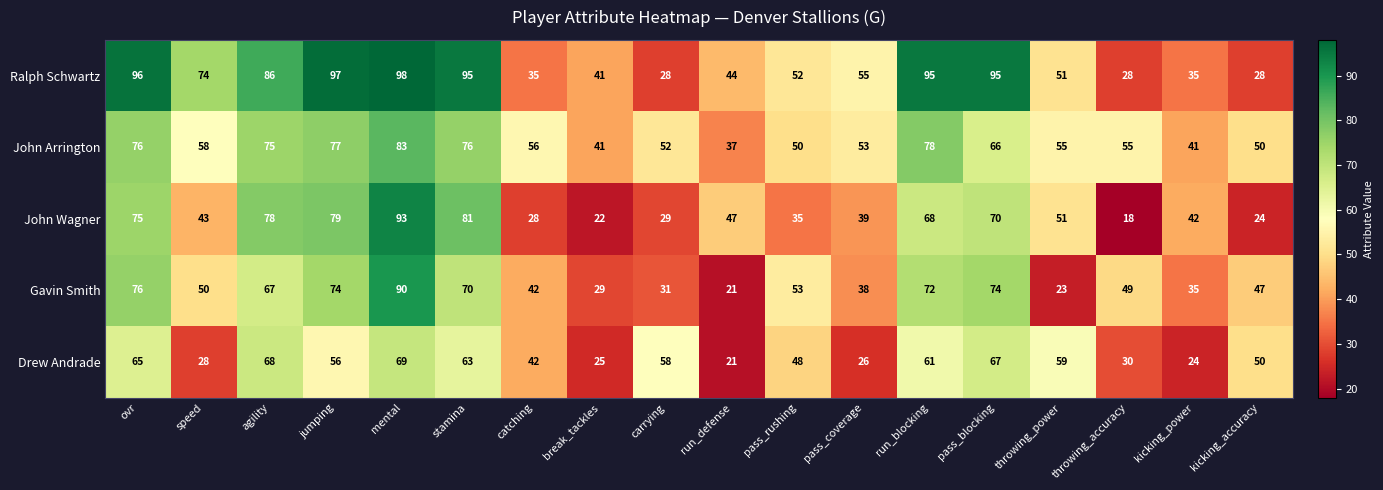

True or false: Gavin Smith has a value of 49 at kicking_power.

False